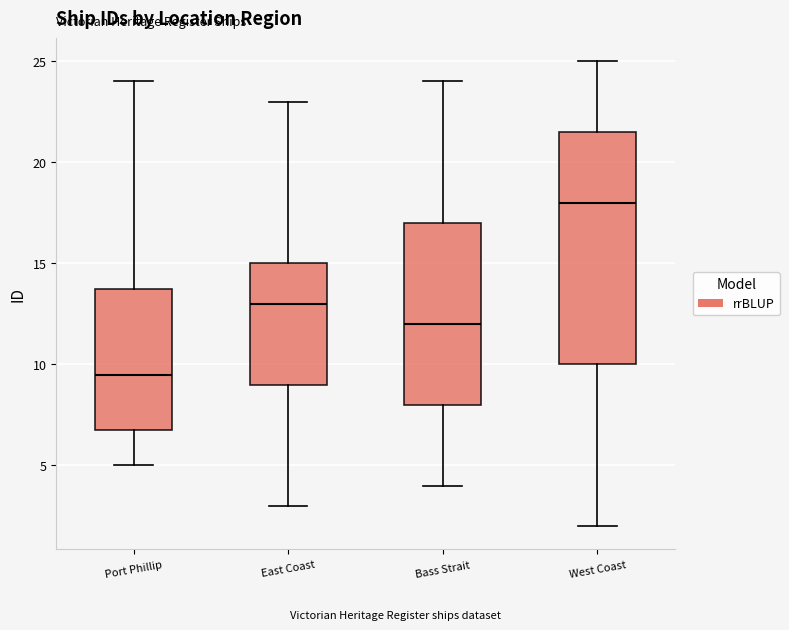

Where does the median line of the box for Bass Strait sit on the y-axis? The values are not printed on the chart, so give them approximately, as read against the axis.

12.0